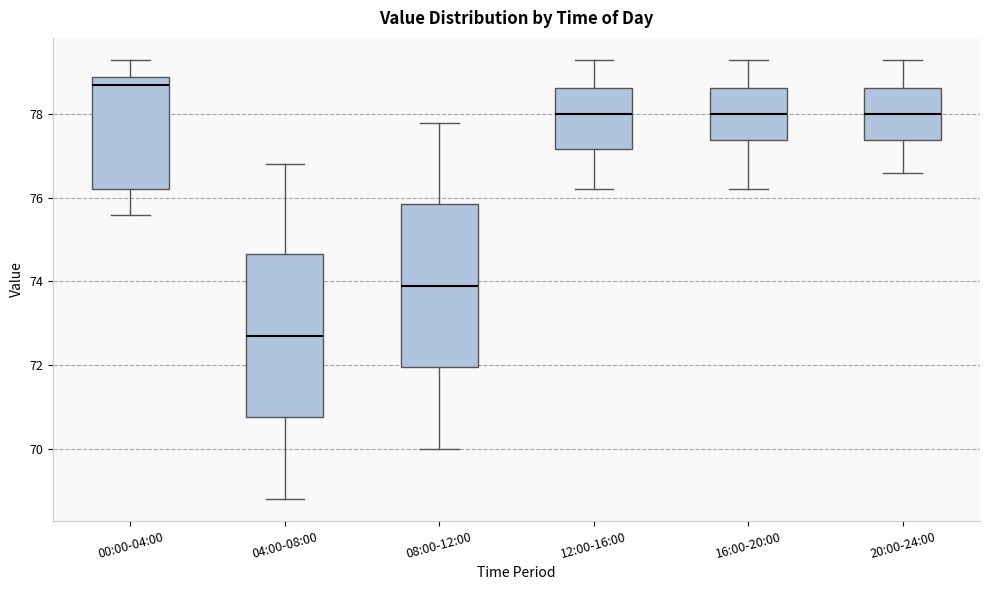

Which box's median line is the highest?

00:00-04:00